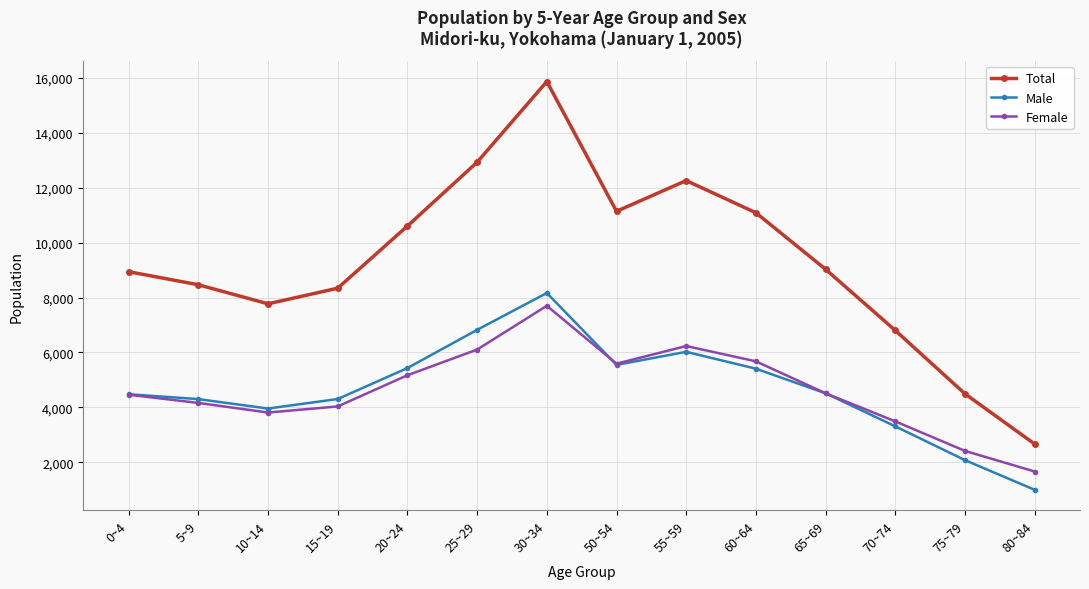

Is it true that Female equals 4434 at 30~34?

False